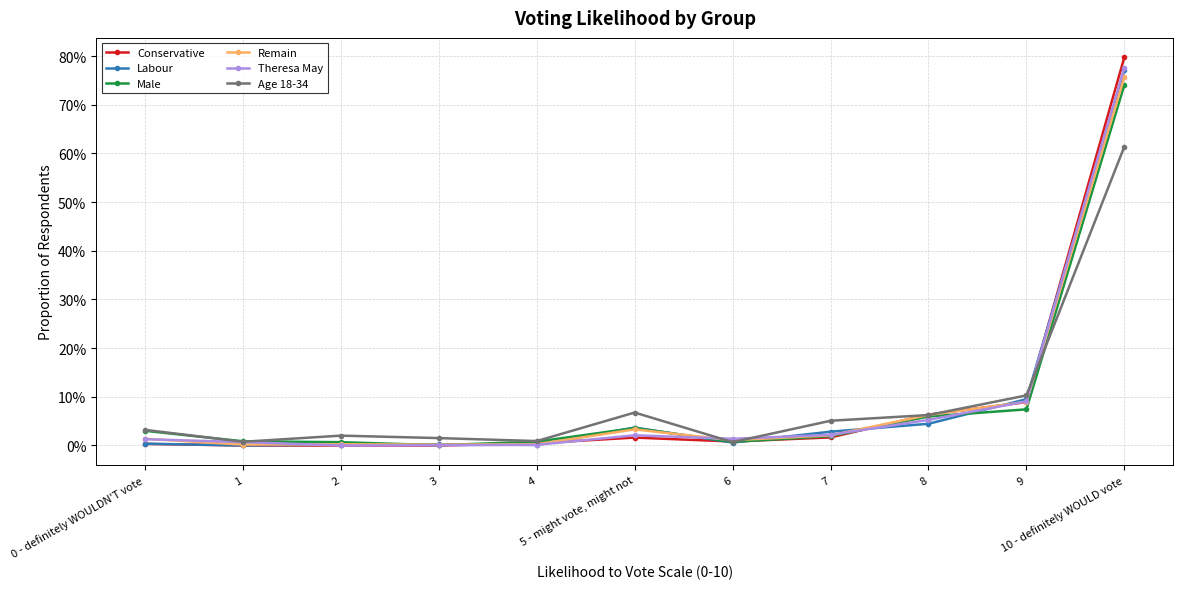

What is the total value across all series at 7?

0.2